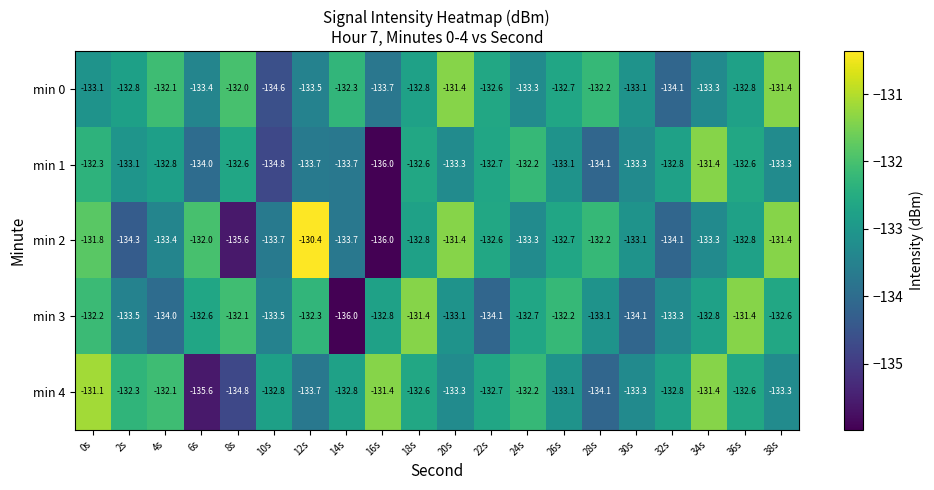

What is the difference between the min 3 values at 18s and 32s?

1.9